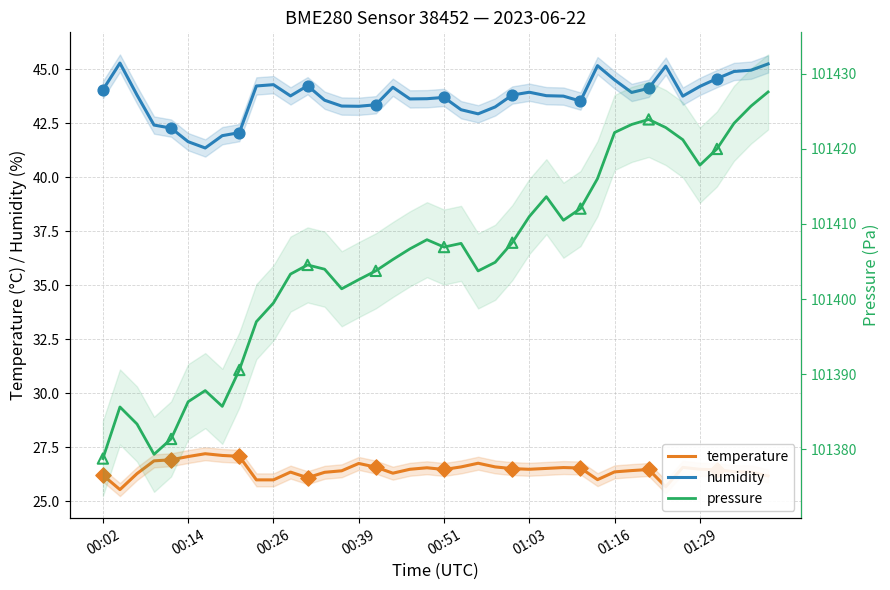

At how many categories does at least one series exceed 37523?

40